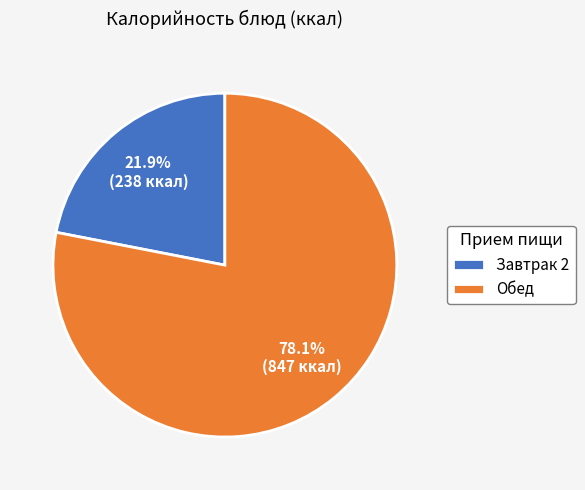

Which category has the biggest portion of the pie?

Обед